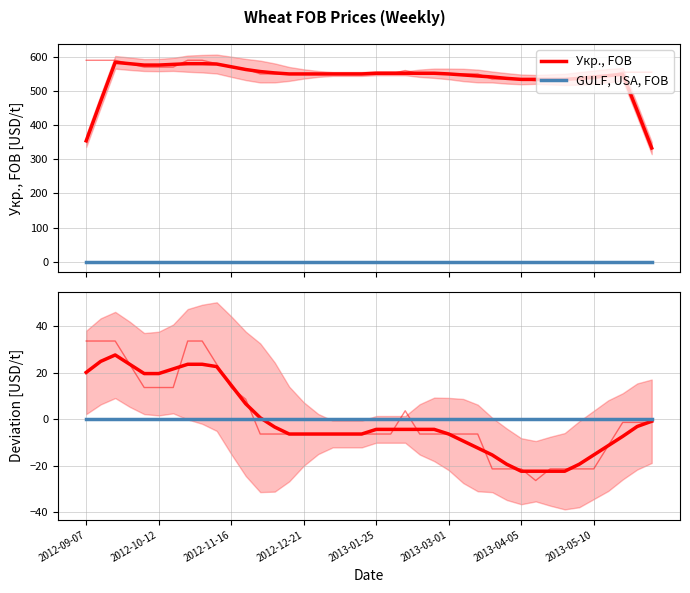

What is the approximate value of Укр., FOB at 19?

-6.2